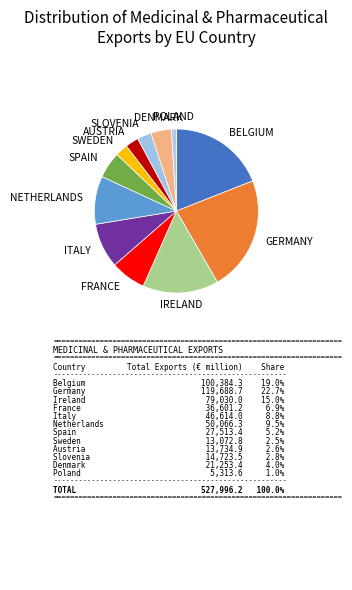

Is Slovenia the majority of the pie?

No